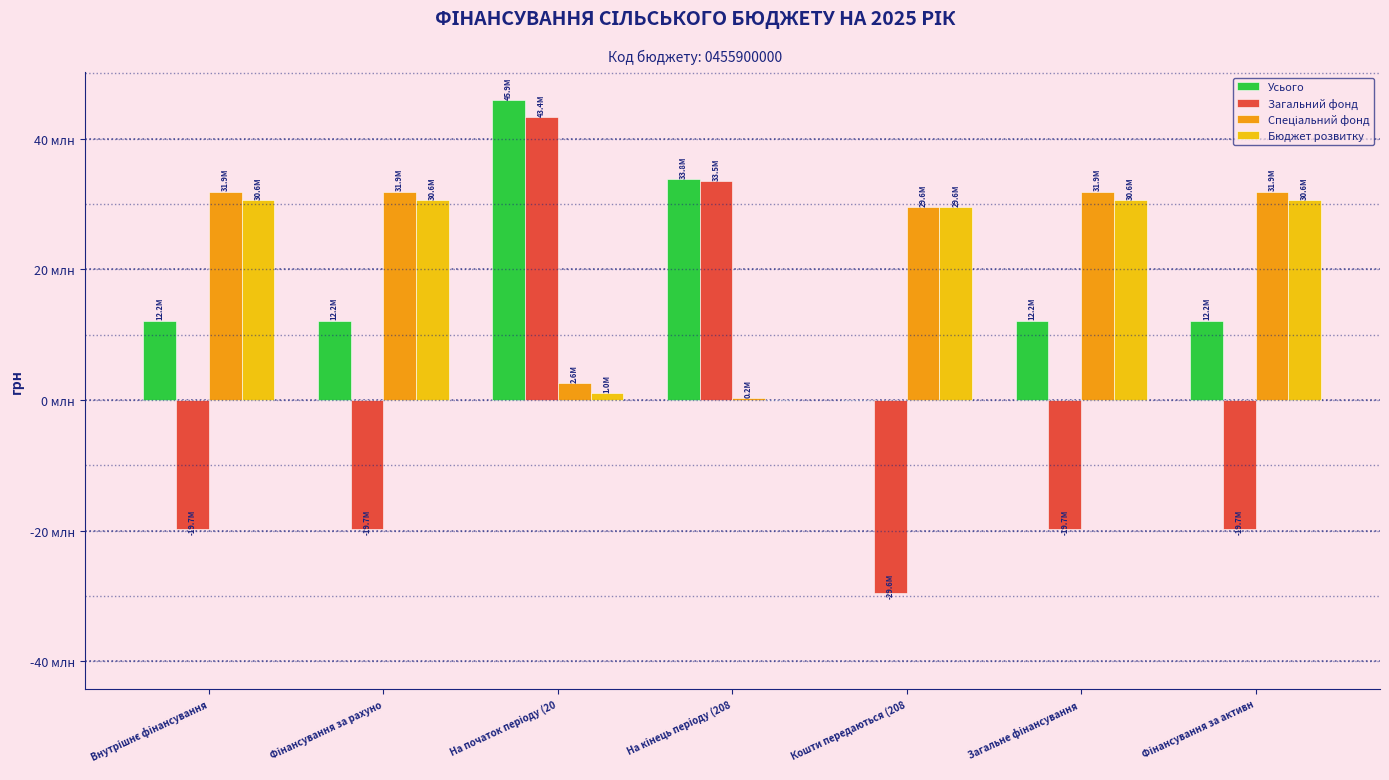

What is the difference between the Спеціальний фонд values at Фінансування за рахуно and На кінець періоду (208?

31668243.6